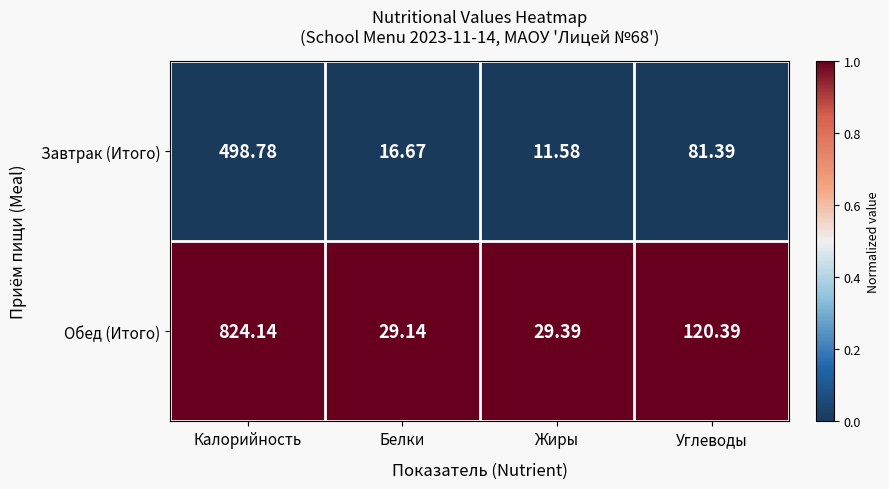

Which category has the highest value across all series?

Калорийность